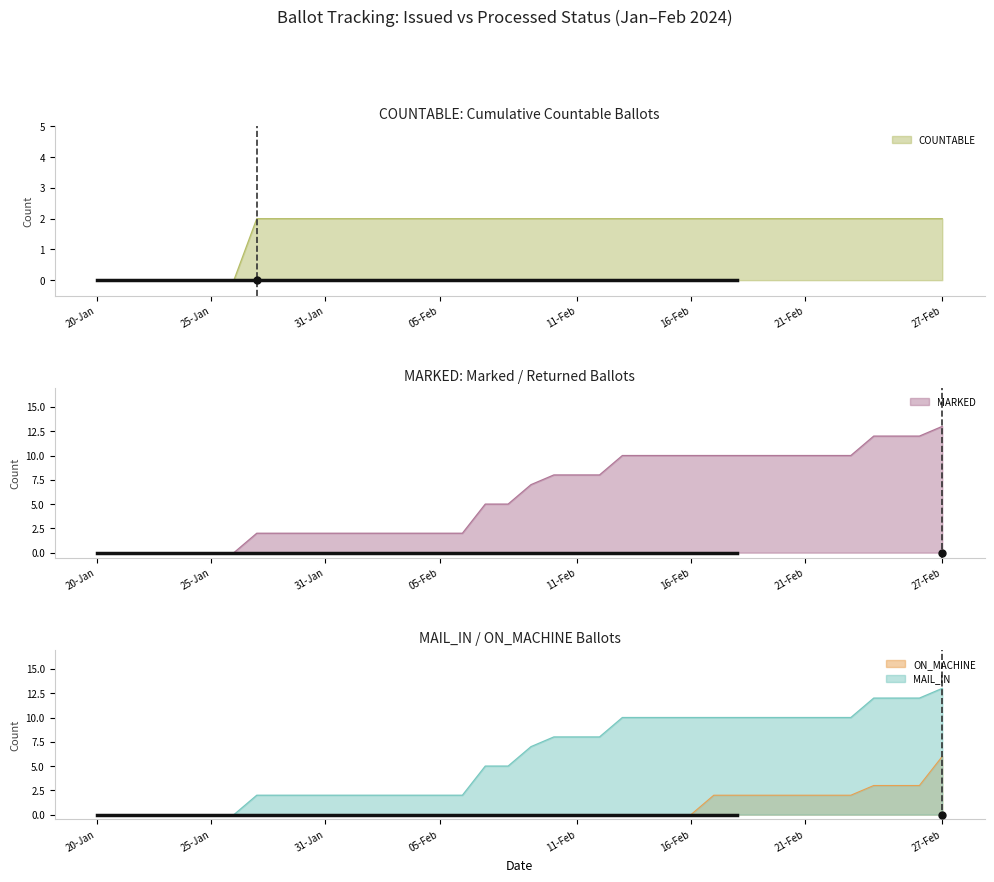

Which category has the highest value across all series?

27-Feb